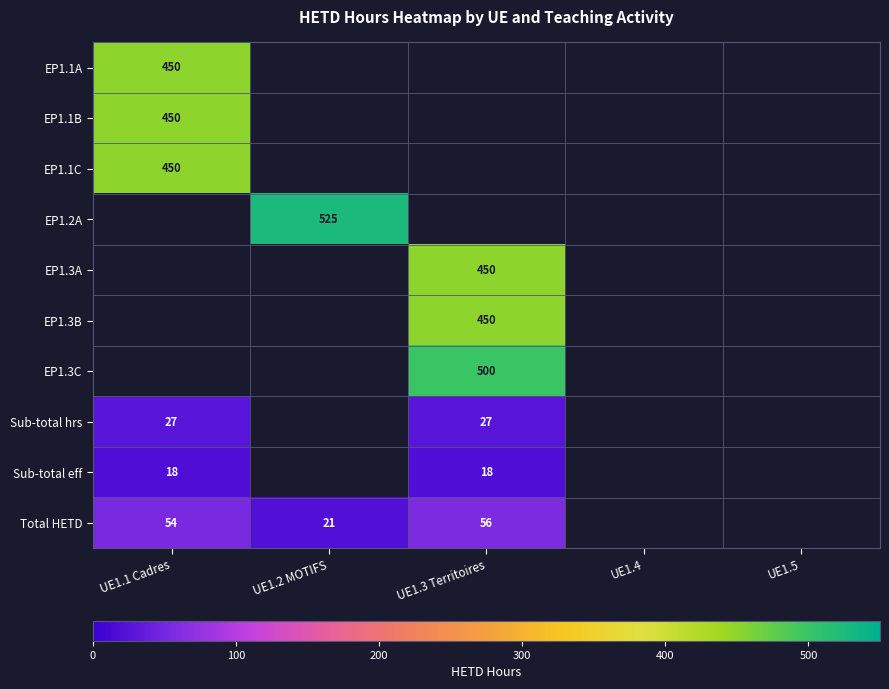

Is it true that EP1.1B equals 450 at UE1.1 Cadres?

True